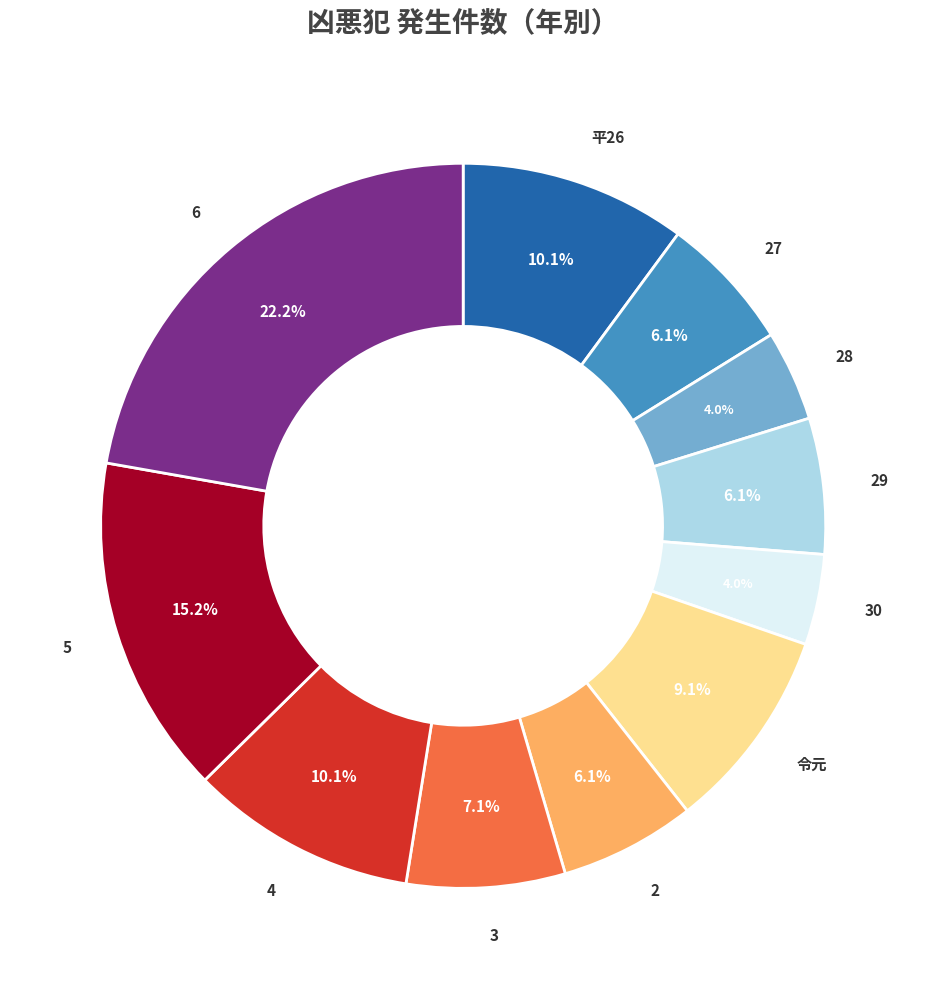

Does any single category account for the majority?

No